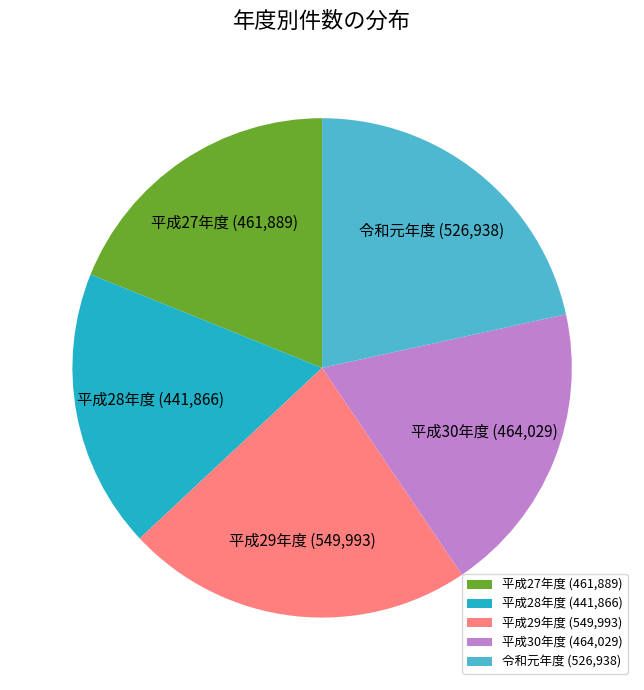

Is it true that 平成27年度 is 19% of the pie?

True